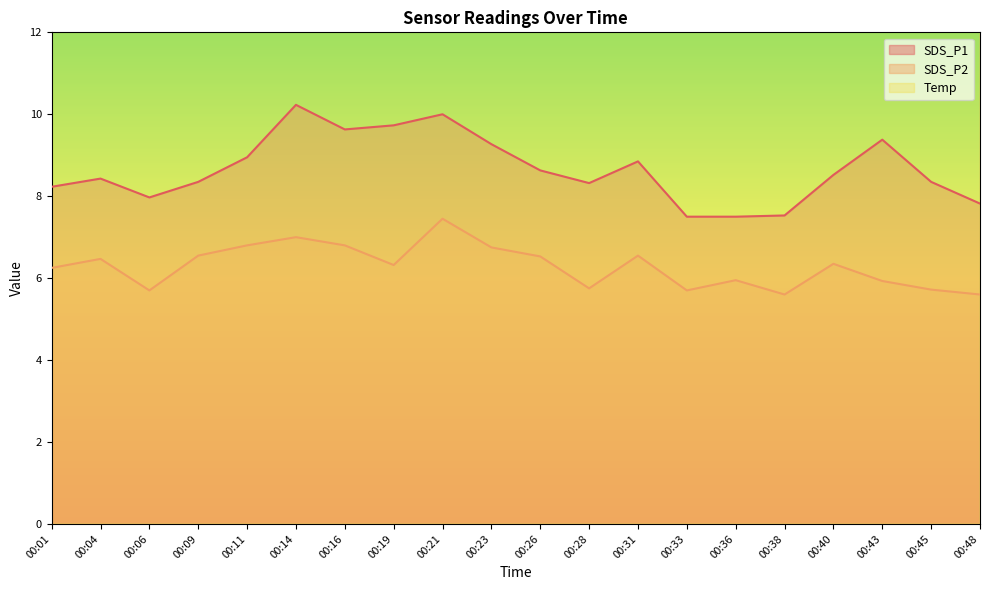

What is the total value across all series at 00:38?

36.0